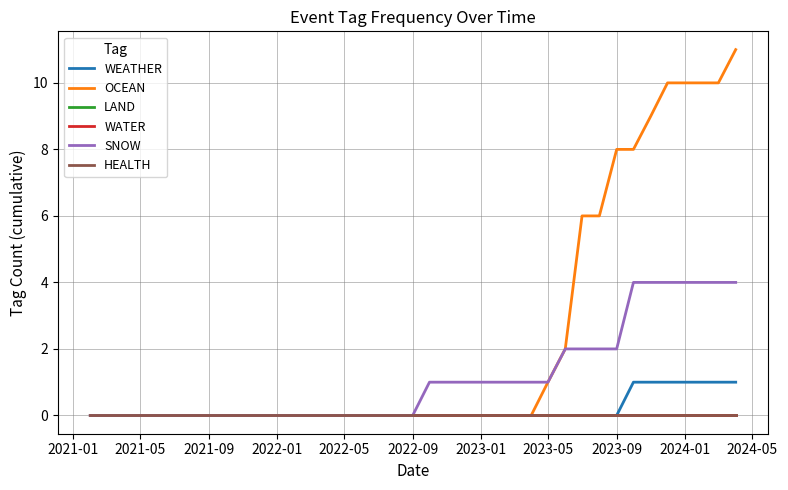

Which series has the largest range (max minus min)?

OCEAN